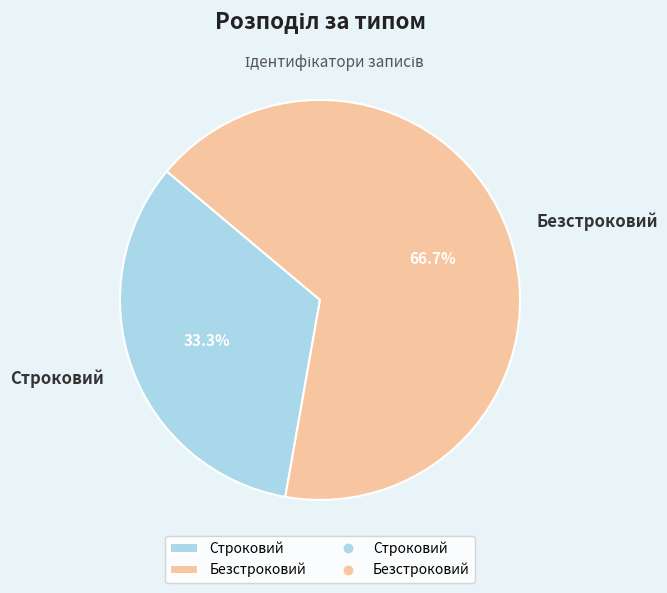

Is it true that Безстроковий is 55% of the pie?

False